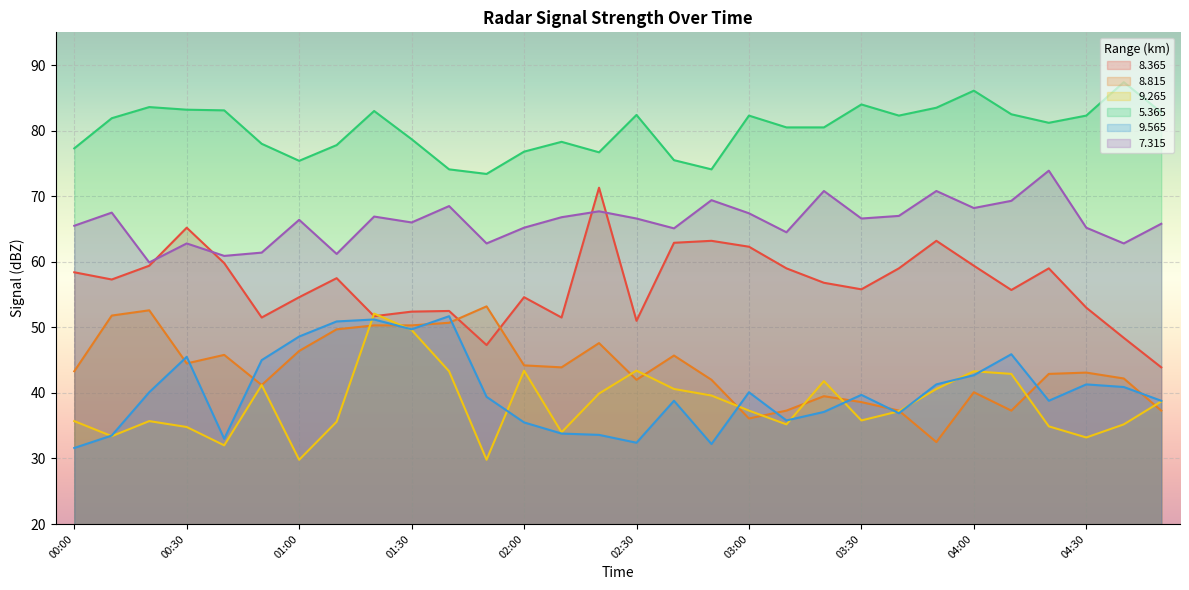

At which label does   5.365 first exceed 81?

00:10